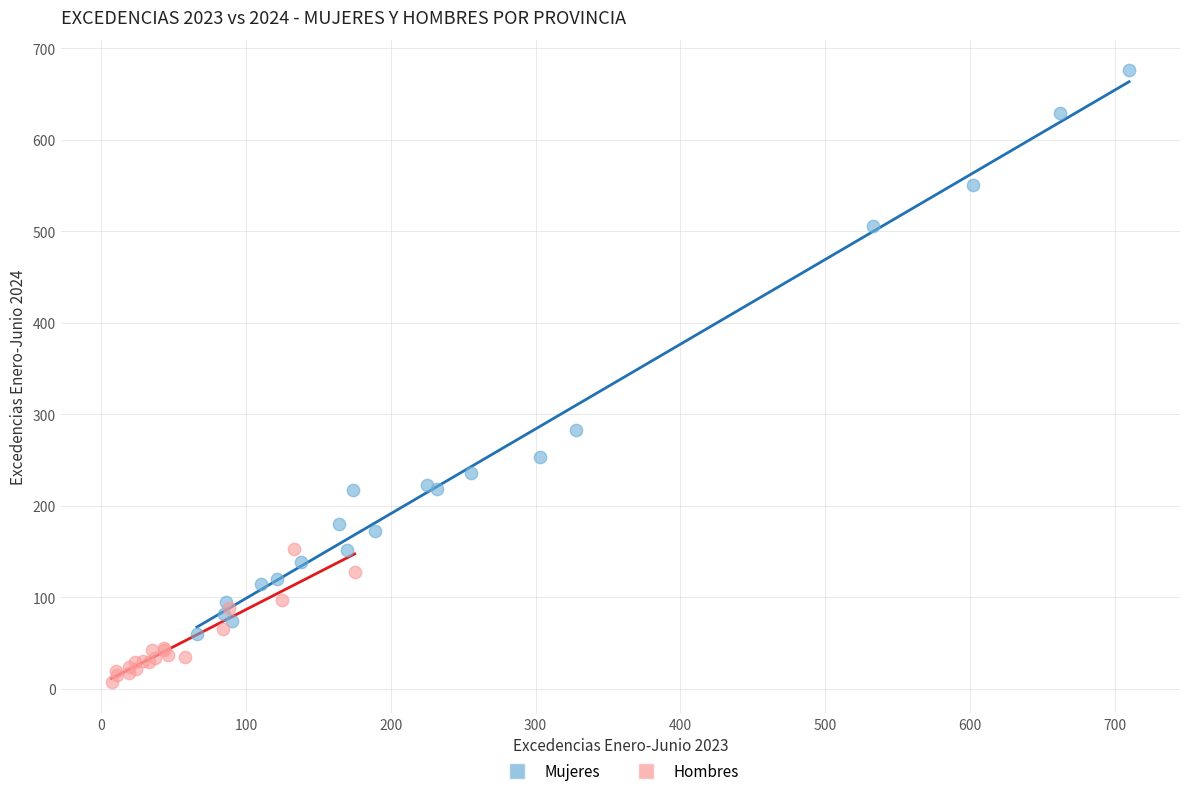

Which series has the largest Y range (max minus min)?

Mujeres